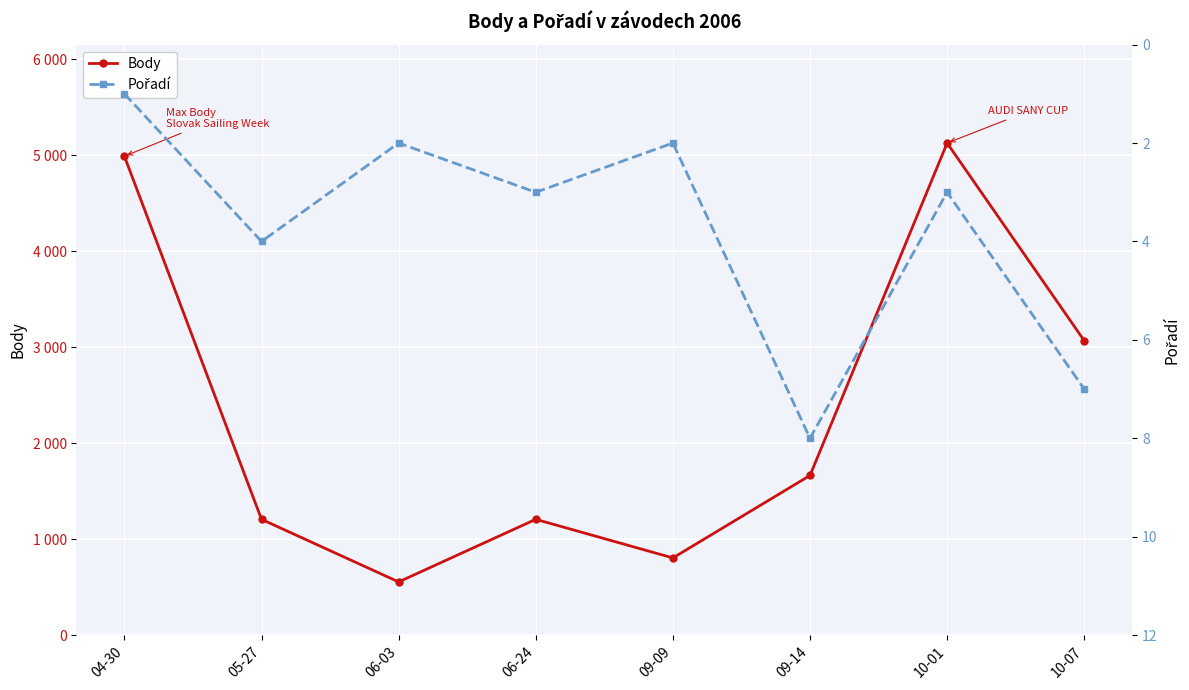

At which category is the sum across all series the highest?

10-01